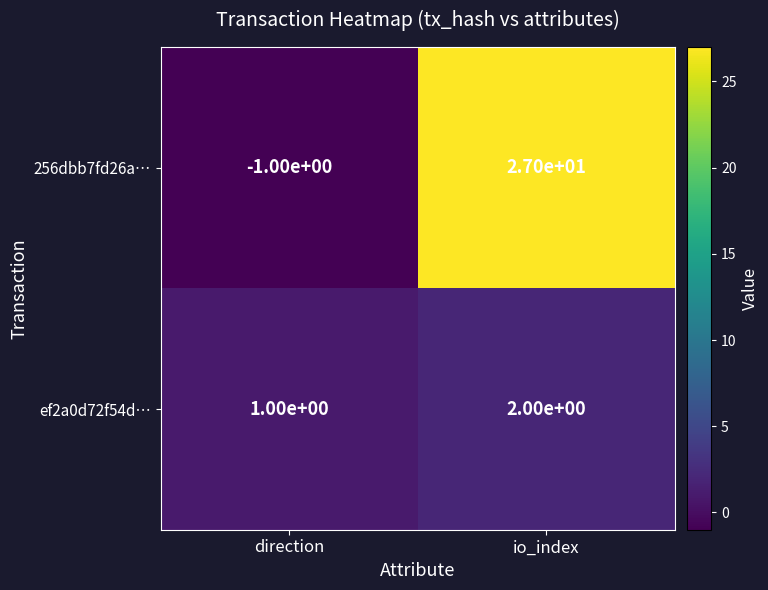

What is the total value across all series at io_index?

29